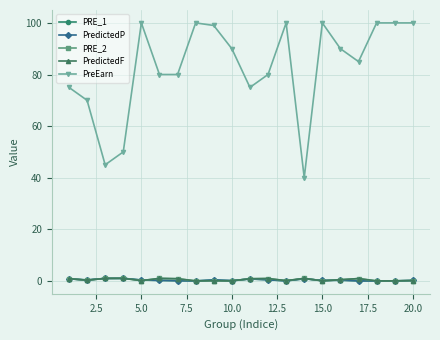

List the series in order of their peak value, highest first.

PreEarn, PRE_2, PredictedF, PRE_1, PredictedP